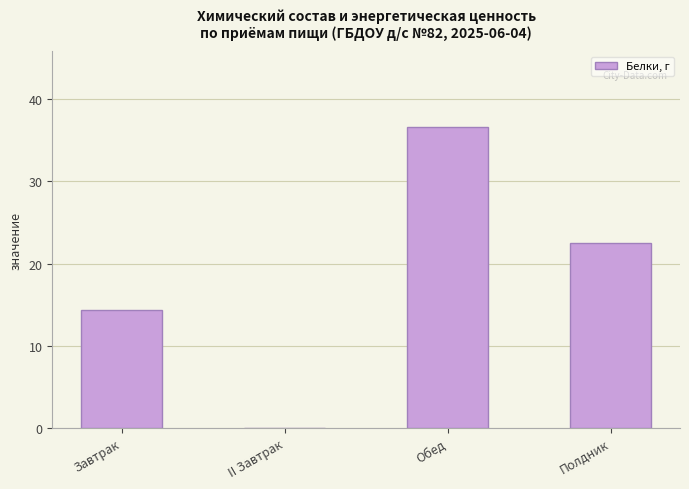

True or false: the data shows 51.5 at Обед.

False